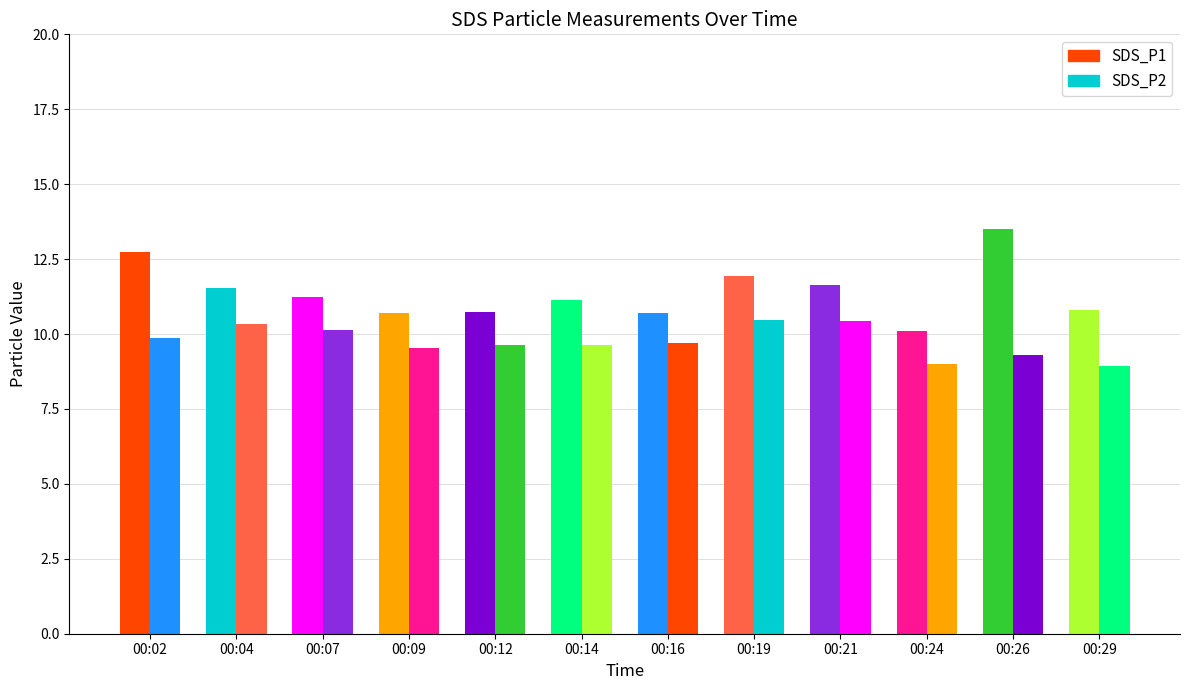

Where does the SDS_P2 series first go above 9?

00:02